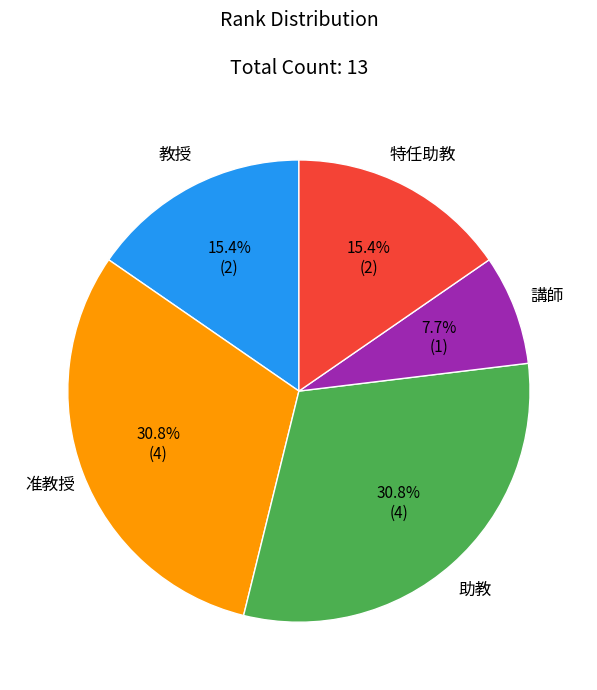

What is the smallest slice in the pie chart?

講師